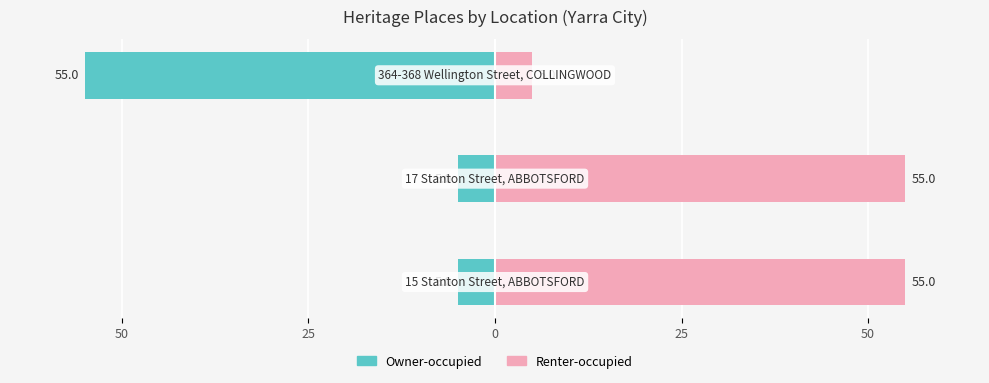

Which has a higher value, 50 or 25?

50